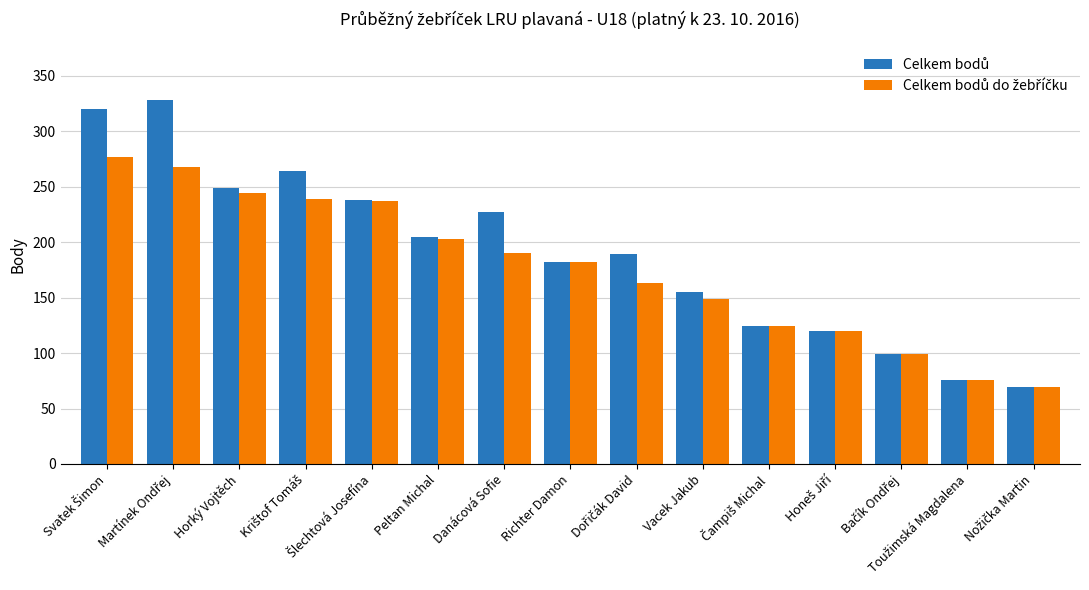

What is the spread (max minus min) of values at Vacek Jakub?

6